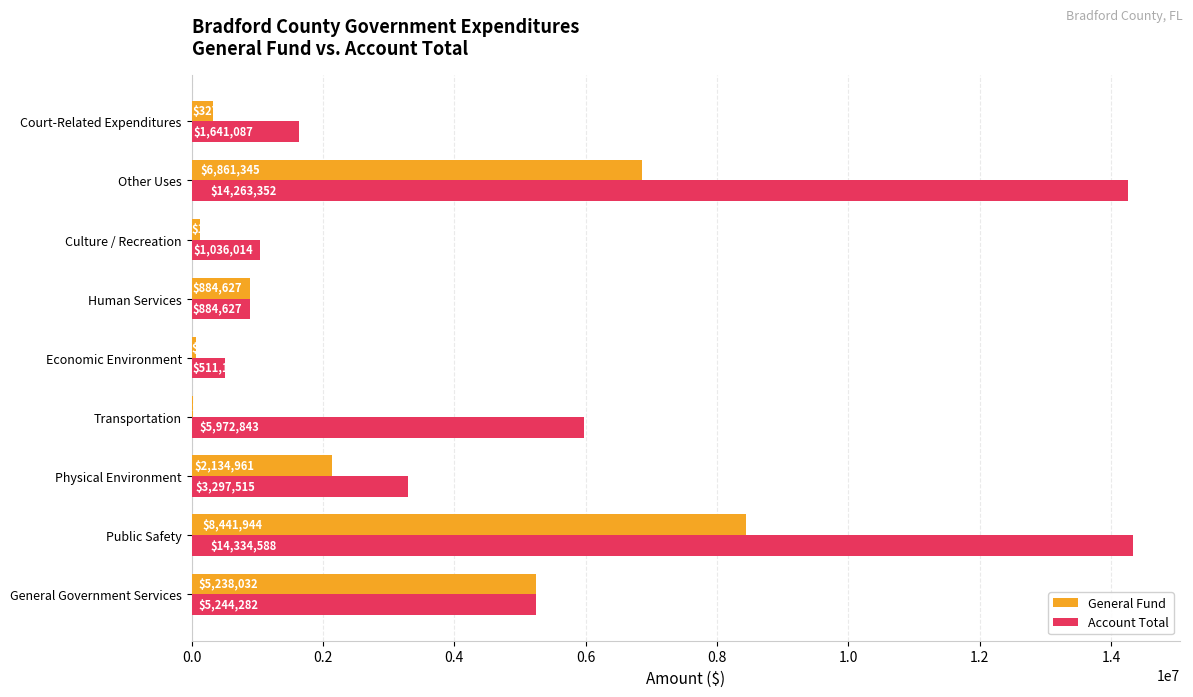

What are all the series names shown in the legend?

General Fund, Account Total